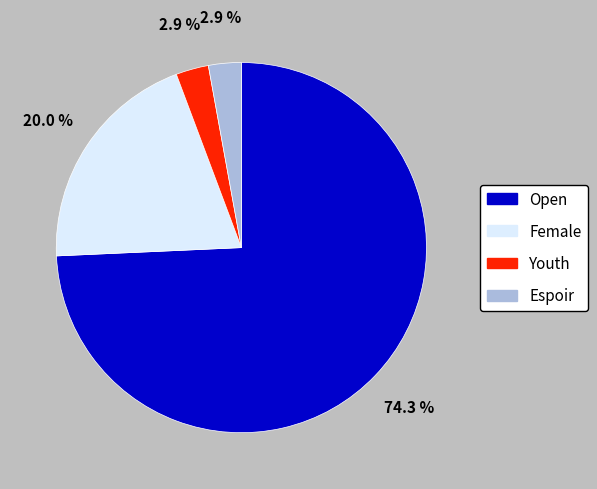

Count the number of slices in the pie.

4